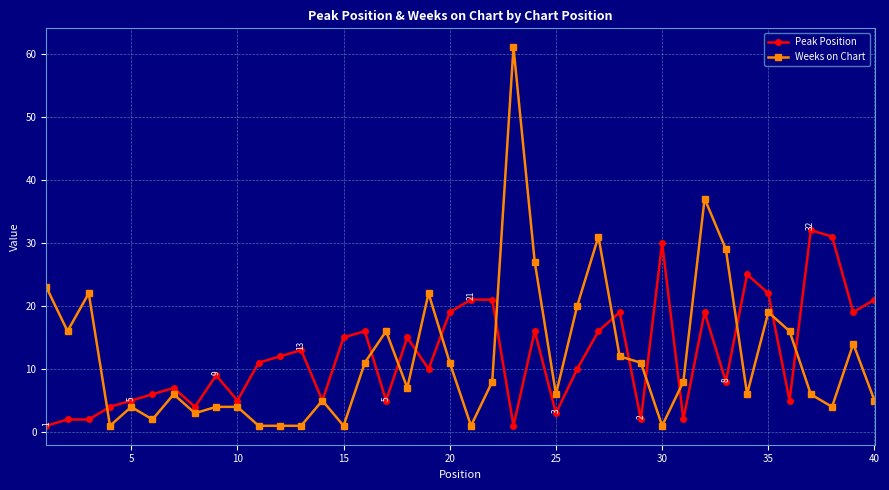

True or false: Weeks on Chart has more than 2 points higher than both neighbors.

True